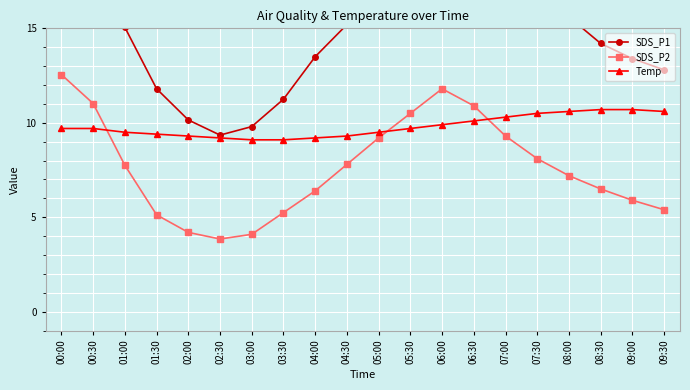

True or false: SDS_P1 has a value of 17.8 at 07:30.

True